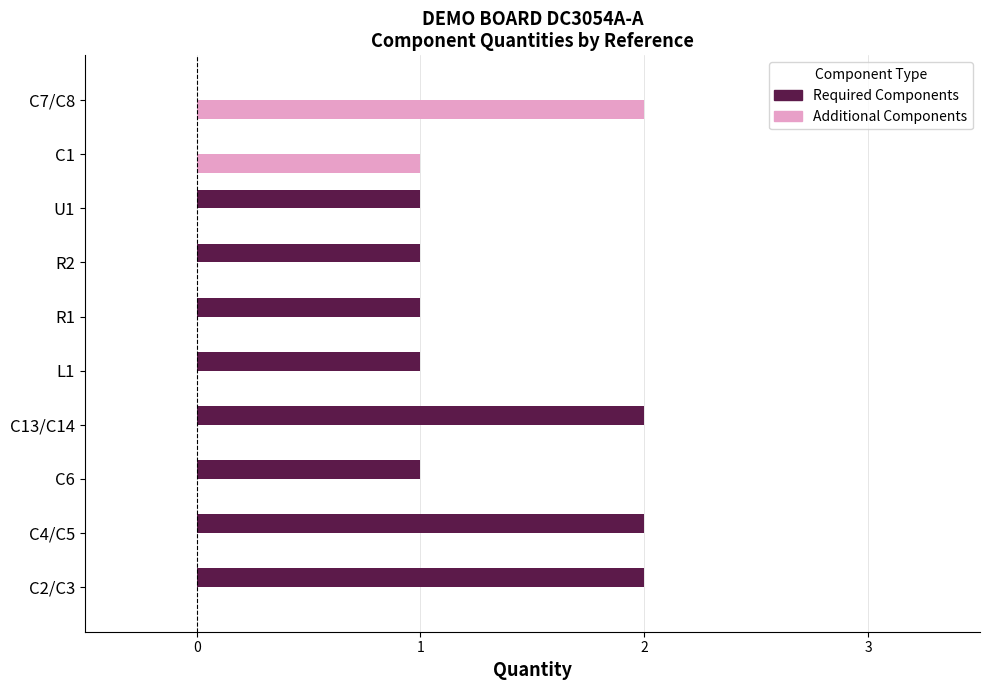

How many distinct data groups are displayed?

2